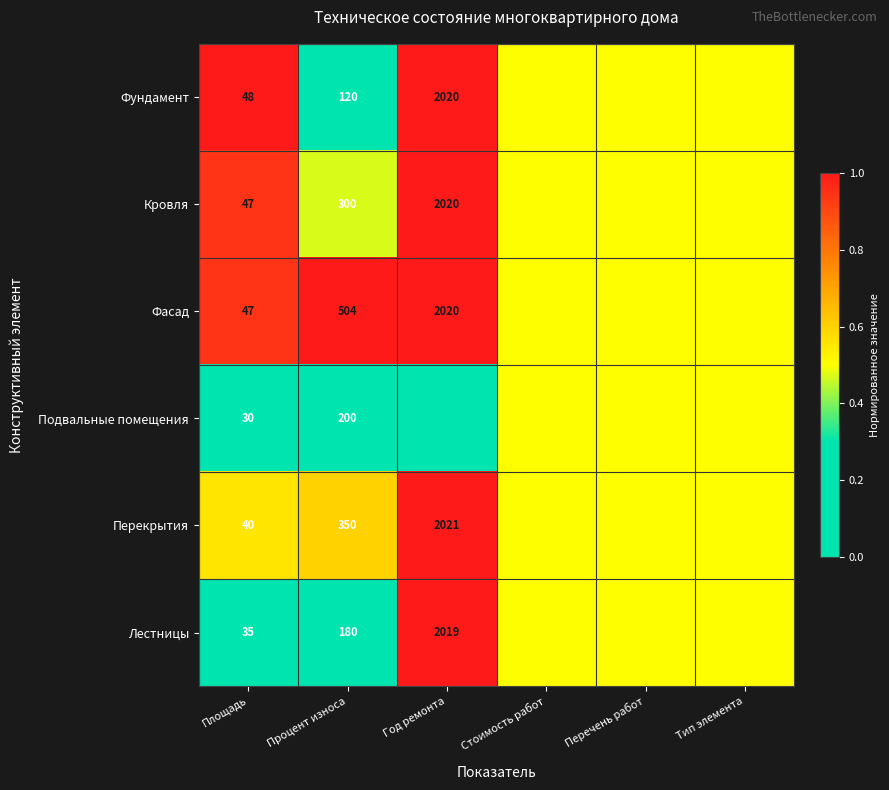

The Кровля series shows 300.0 at Процент износа. True or false?

True